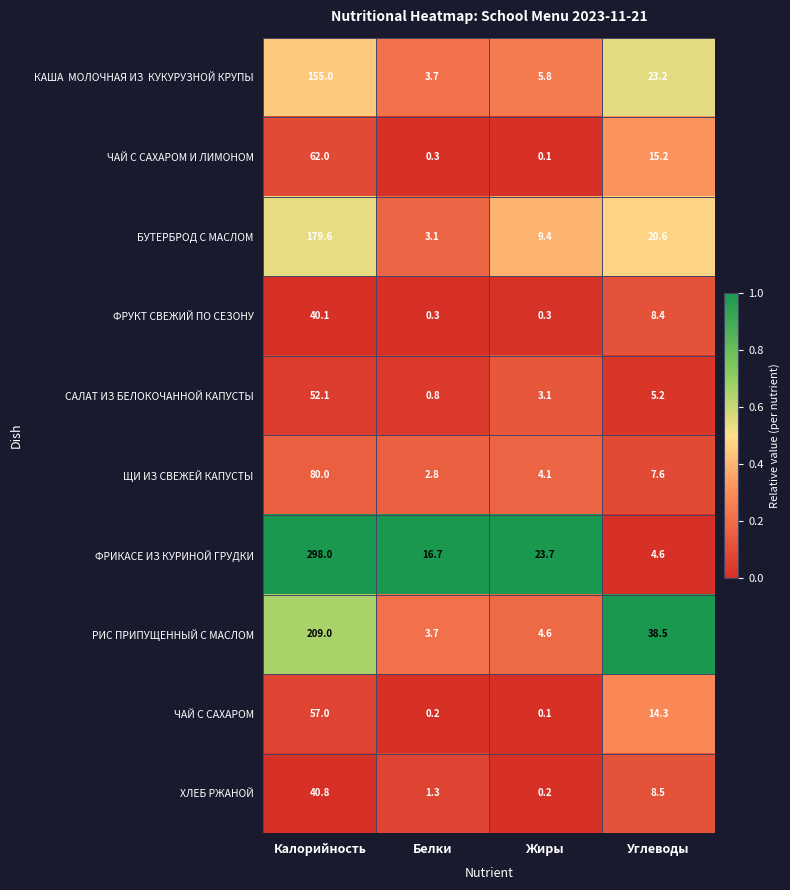

Which series has the largest total across all categories?

ФРИКАСЕ ИЗ КУРИНОЙ ГРУДКИ